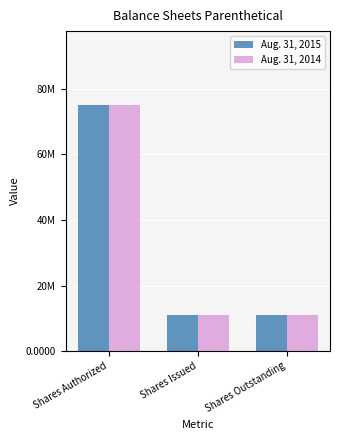

What are all the series names shown in the legend?

Aug. 31, 2015, Aug. 31, 2014